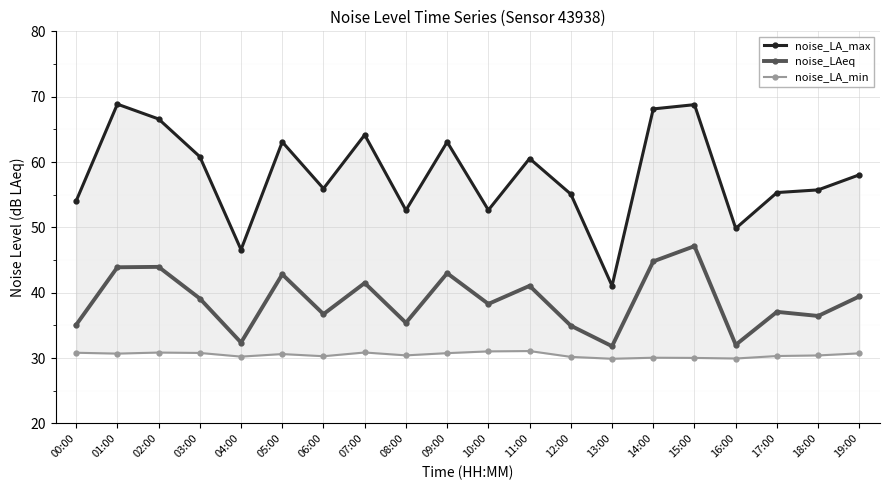

Read the noise_LA_min value at 12:00.

30.2